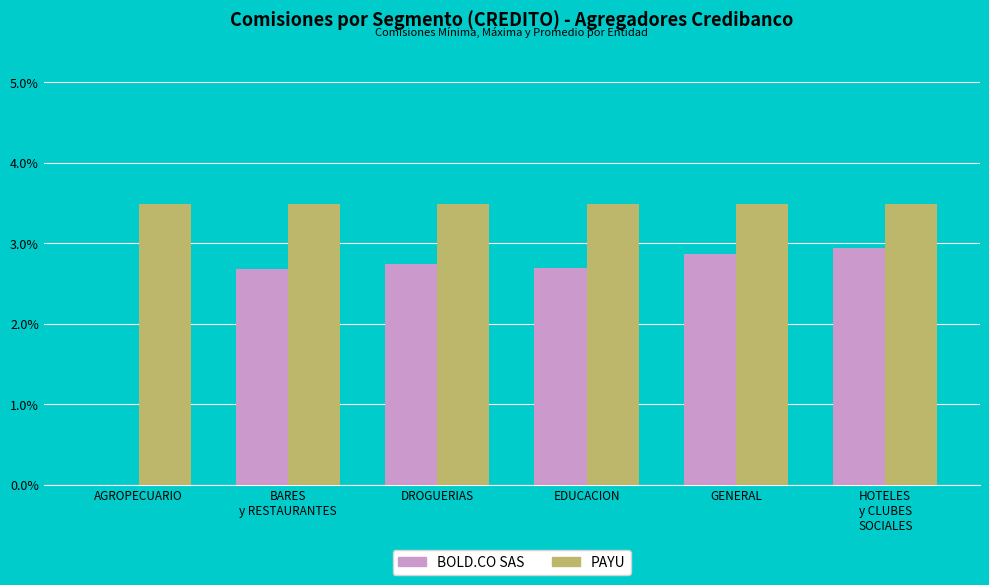

What are all the series names shown in the legend?

BOLD.CO SAS, PAYU